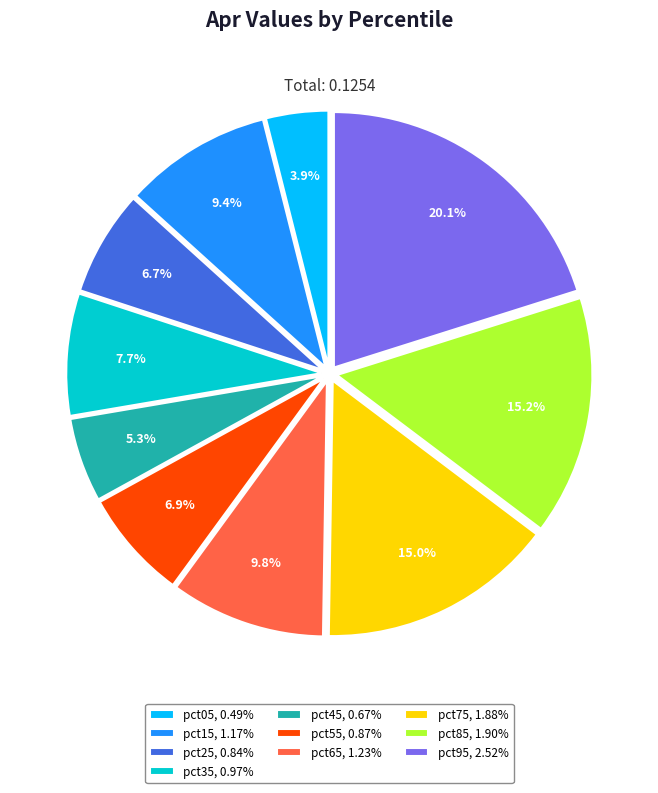

Which has a higher value, pct05 or pct65?

pct65